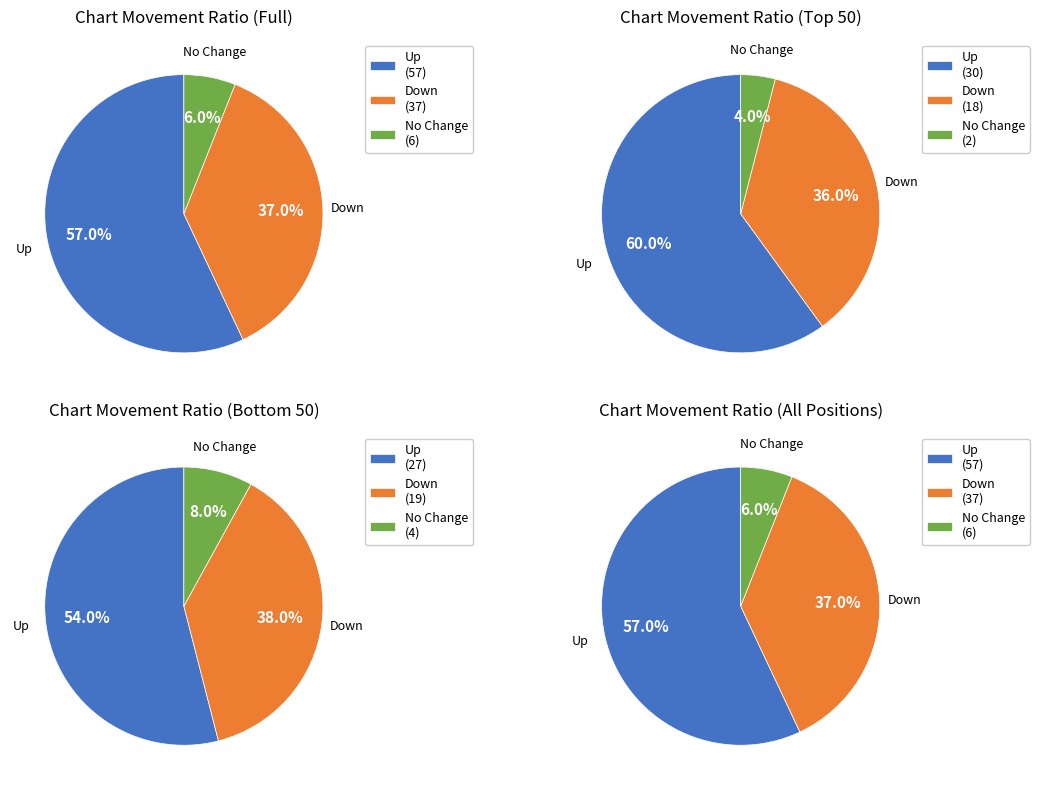

Is the sum of up and down greater than half?

Yes